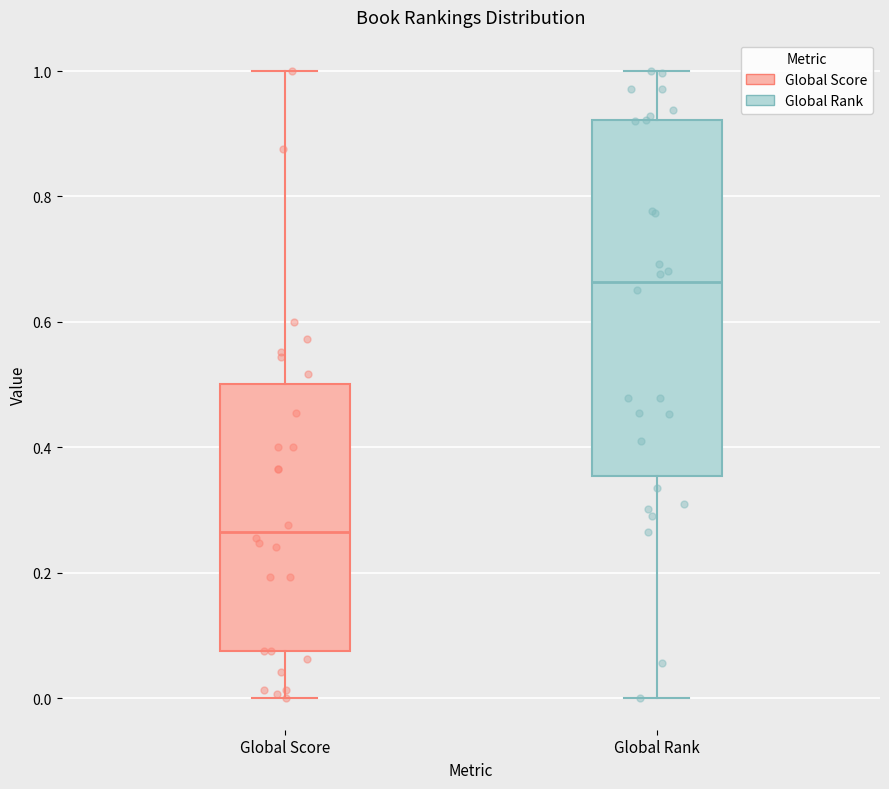

Which box is the tallest, from its lower edge to its upper edge?

Global Rank